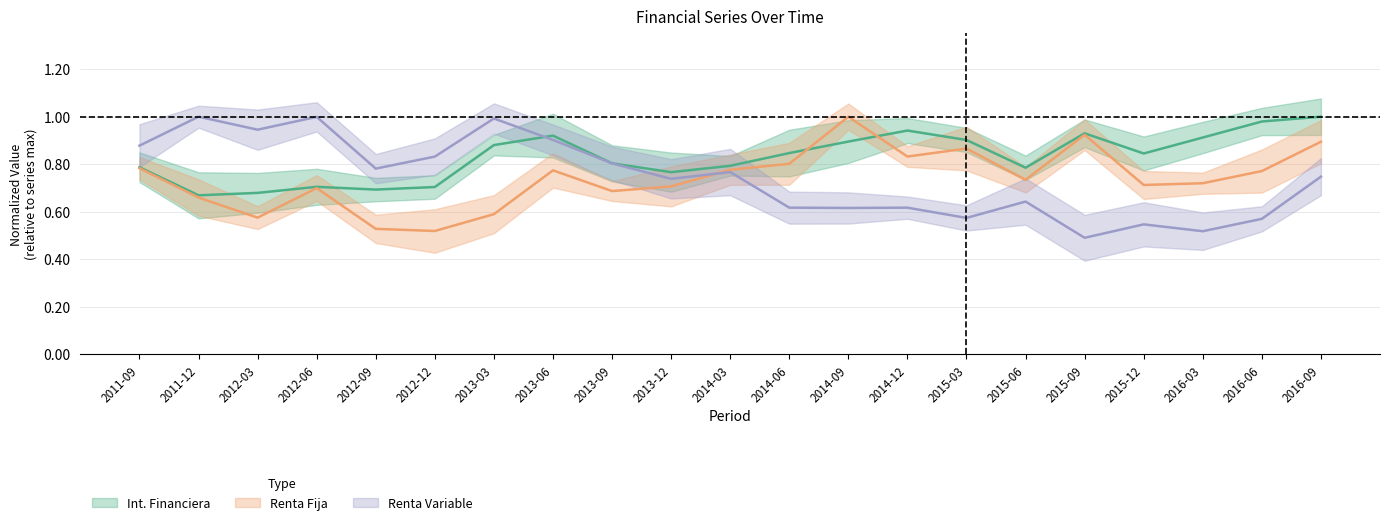

What is the difference between the Renta Variable values at 2013-09 and 2016-03?

0.3